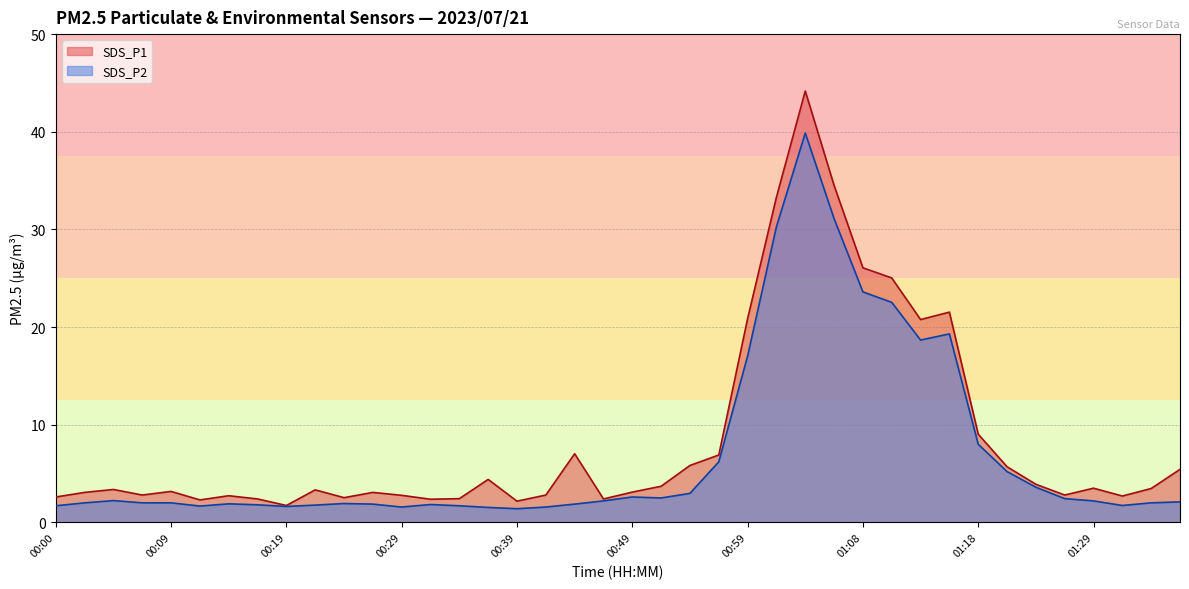

What is the difference between the SDS_P1 values at 00:02 and 00:19?

1.3